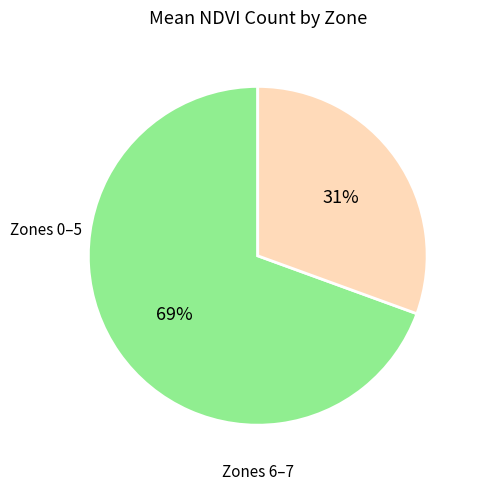

To the nearest percent, what portion does Zones 0–5 represent?

69%